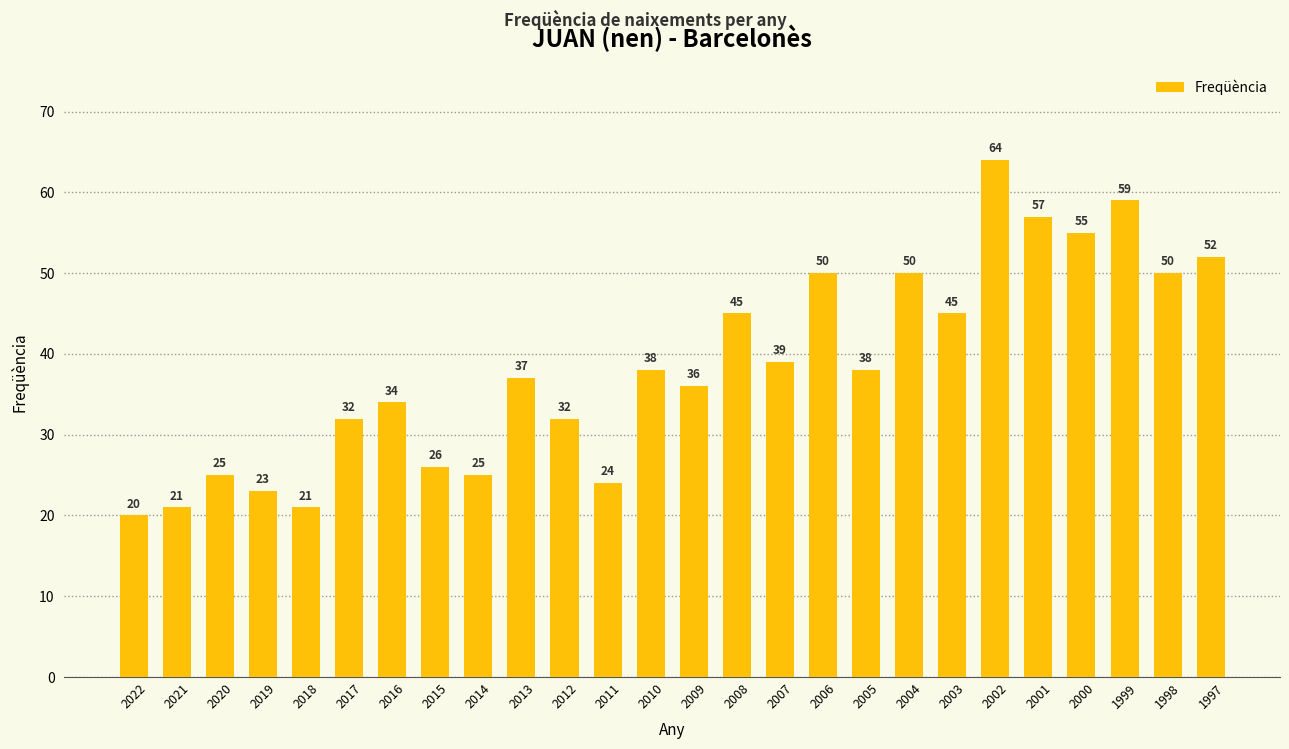

What is the approximate value at 2020?

25